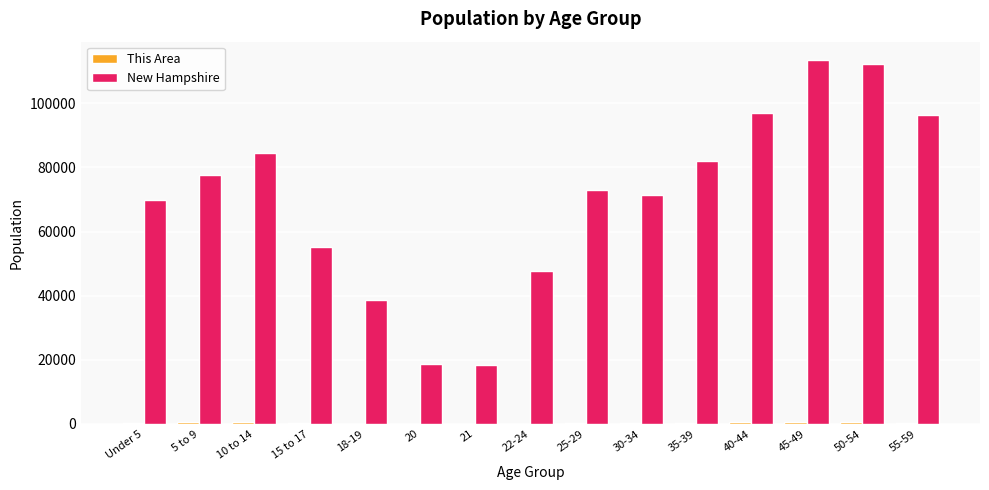

At which label does New Hampshire first exceed 73121?

5 to 9